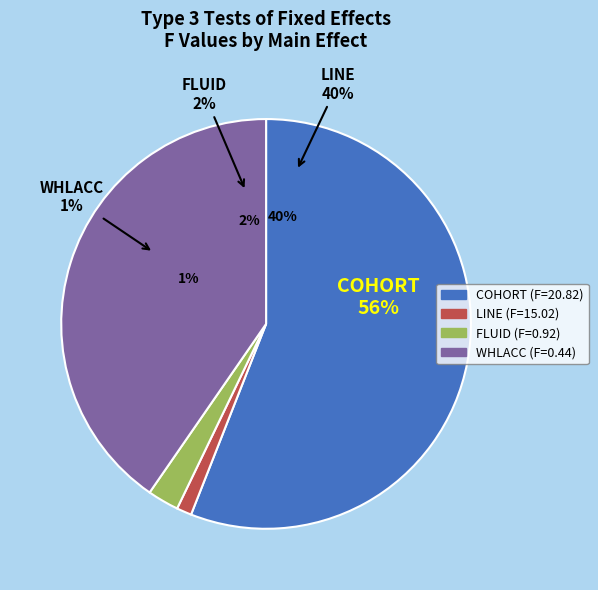

The WHLACC slice represents 11% of the pie. True or false?

False